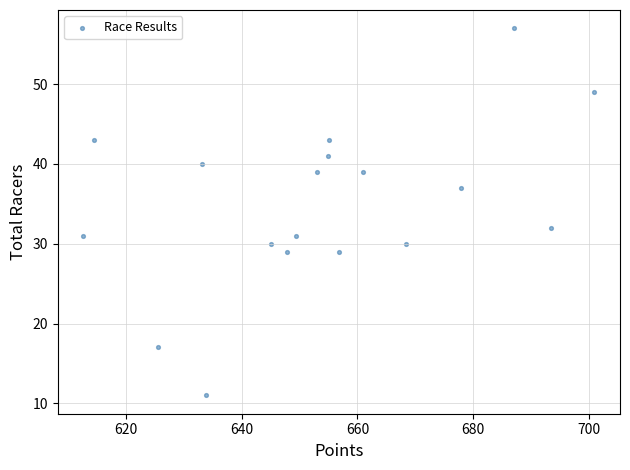

What Y value in the scatter plot is closest to 34?

32